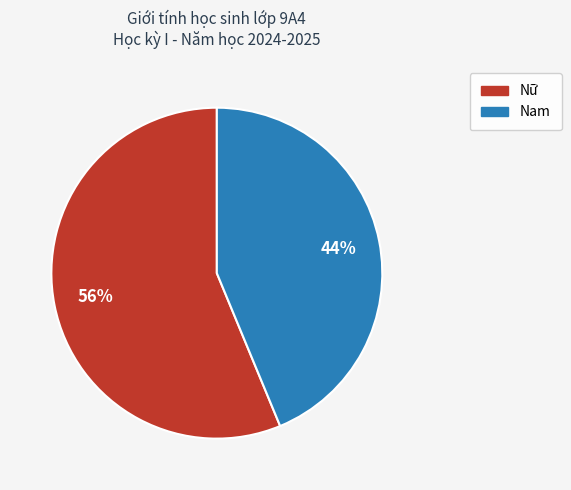

What is the ratio of the value at Nữ to the value at Nam?

1.3